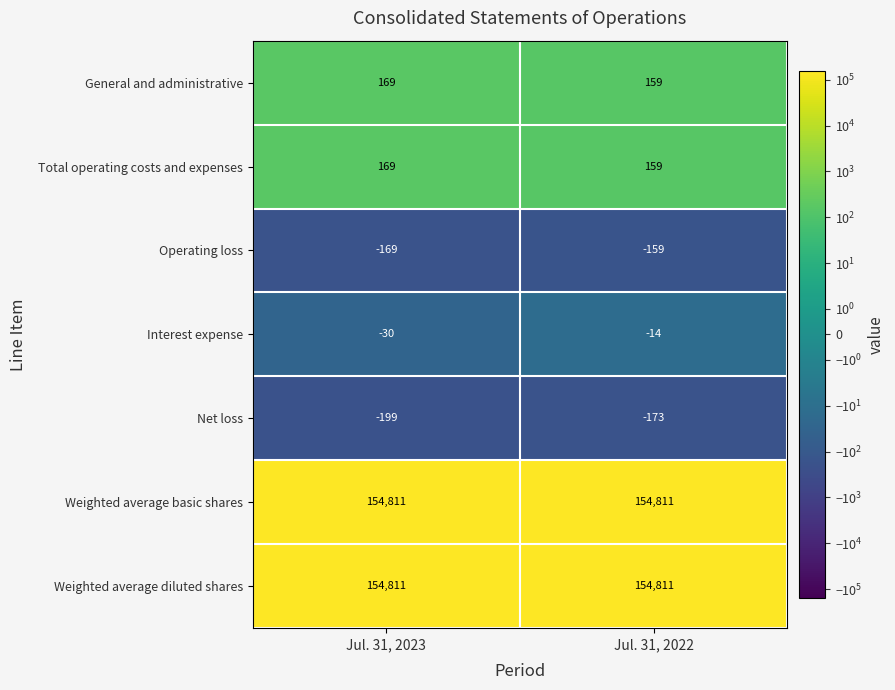

List the labels in order of Total operating costs and expenses value, largest first.

Jul. 31, 2023, Jul. 31, 2022